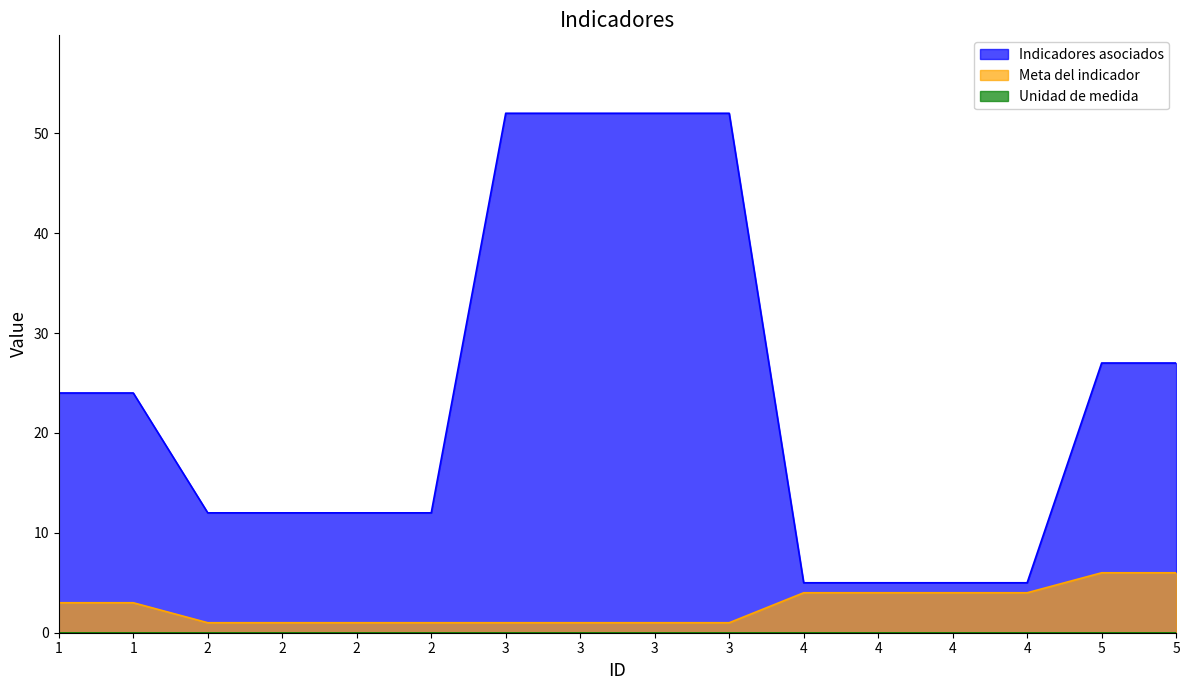

True or false: Indicadores asociados and Meta del indicador intersect in this chart.

False